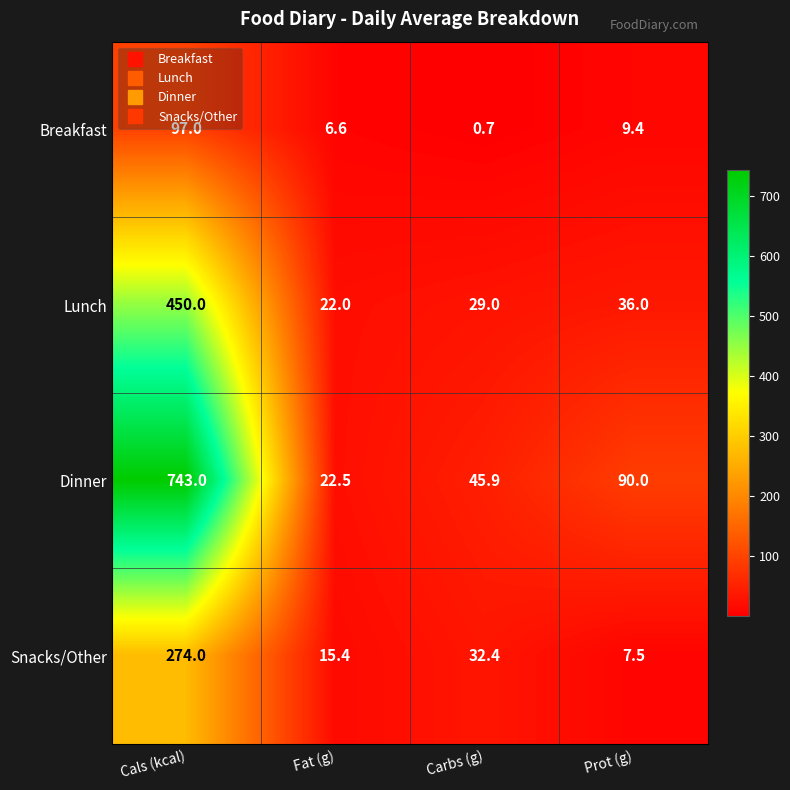

What value does the Lunch series have at Cals (kcal)?

450.0